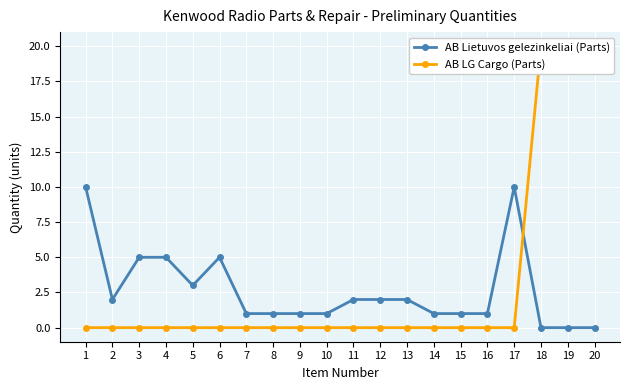

Is the value of AB Lietuvos gelezinkeliai (Parts) at 17 greater than the value of AB LG Cargo (Parts) at 4?

Yes